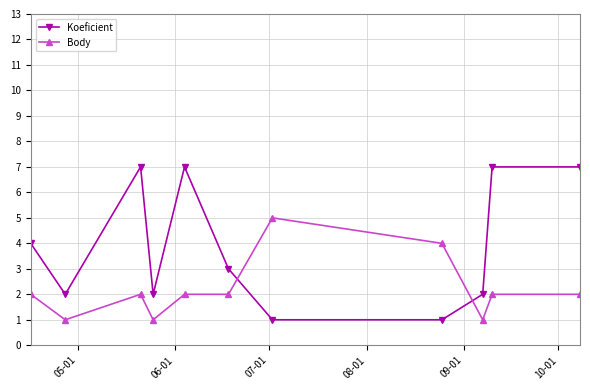

Which series has the largest total across all categories?

Koeficient